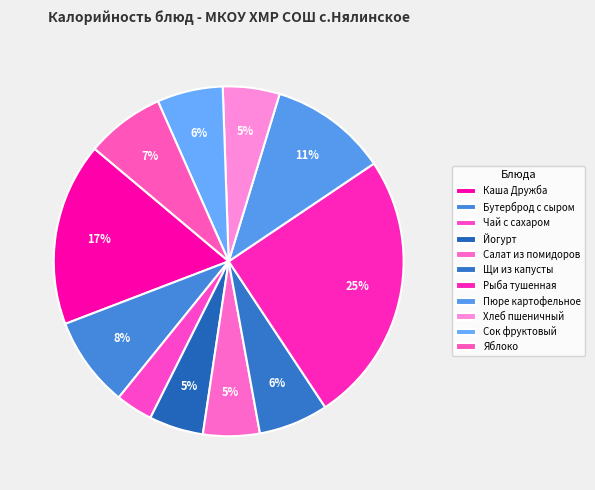

Combined, what portion of the pie is Щи из капусты and Яблоко?

13.7%